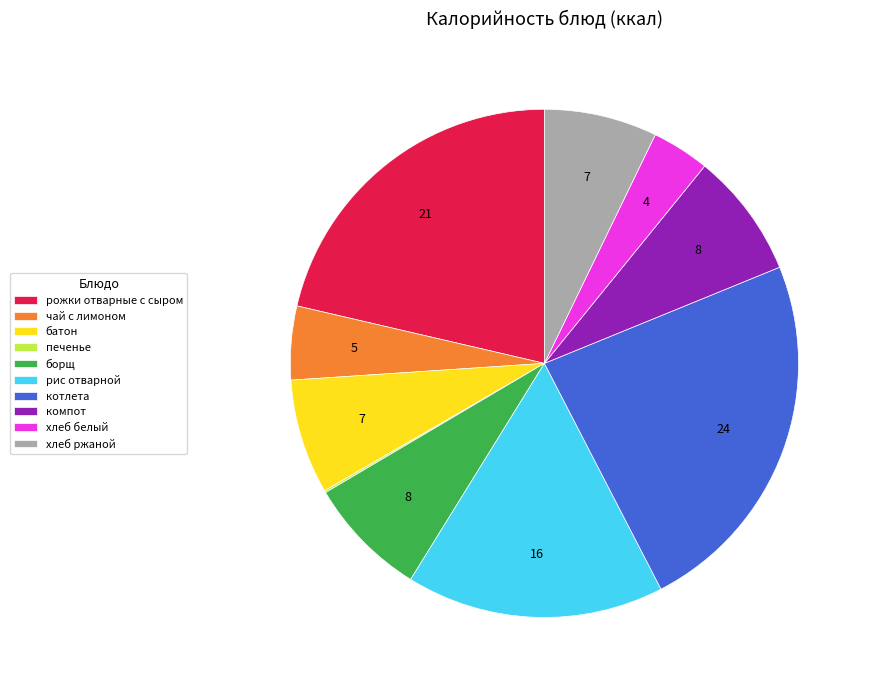

Between хлеб белый and хлеб ржаной, which is larger?

хлеб ржаной